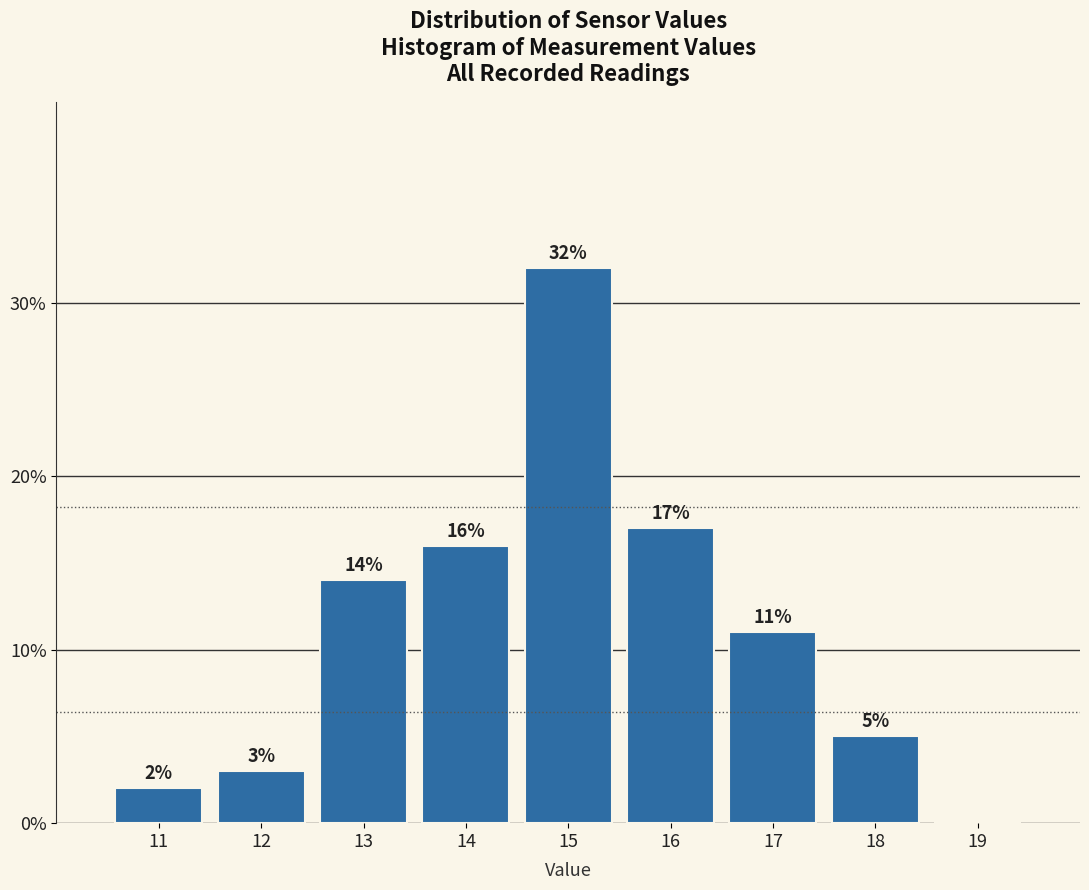

Reading left to right, extract all data points from this chart.

11=2.0	12=3.0	13=14.0	14=16.0	15=32.0	16=17.0	17=11.0	18=5.0	19=0.0